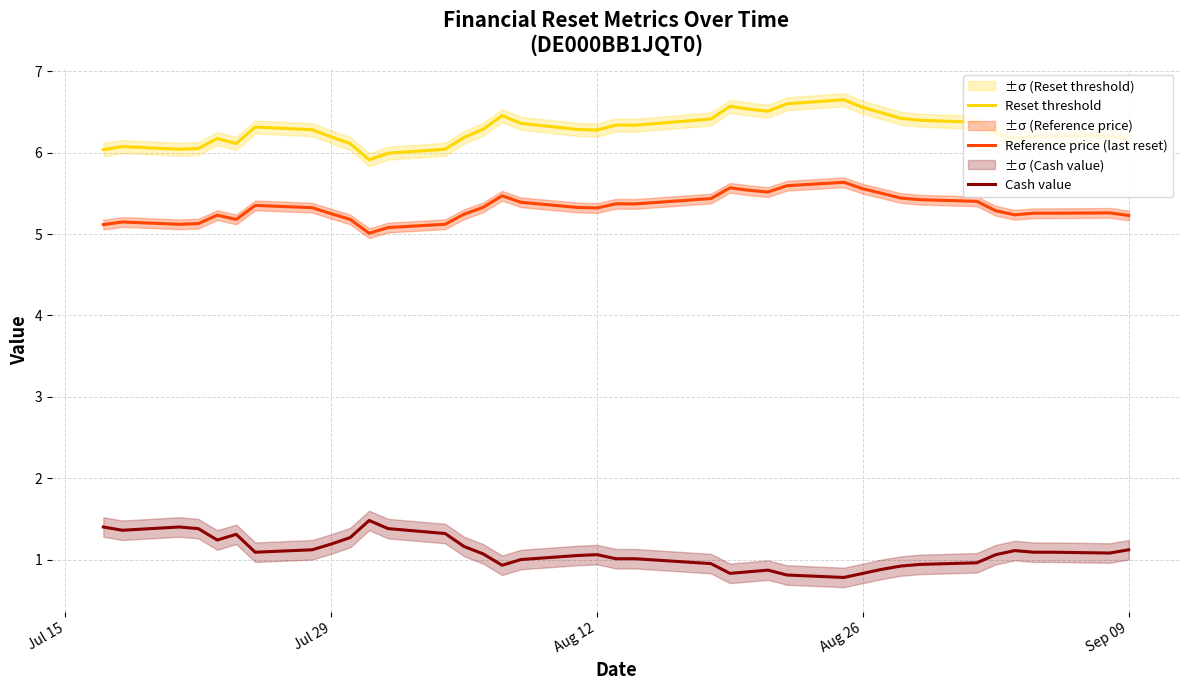

True or false: Reference price (last reset) and Reset threshold intersect in this chart.

False